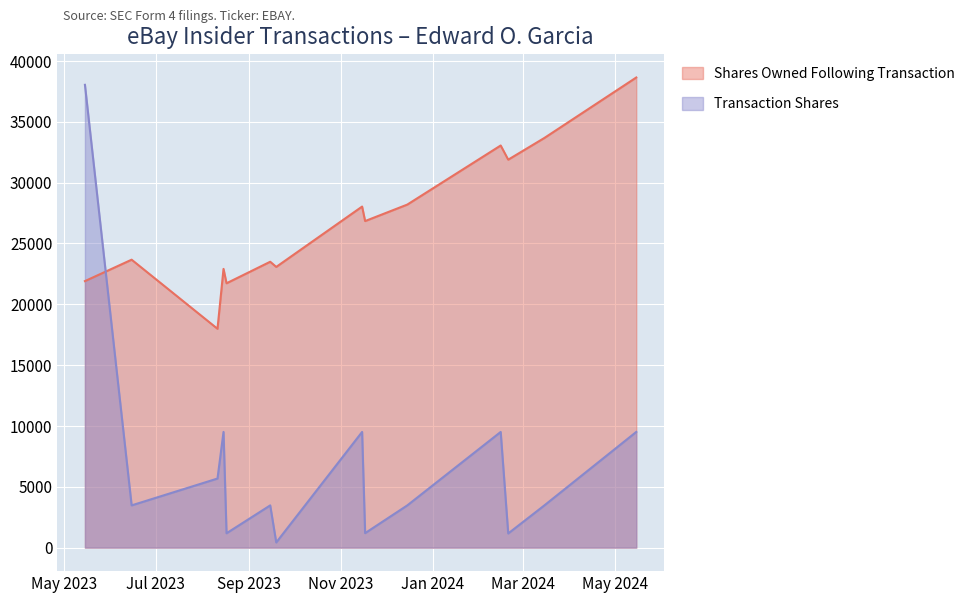

What is the lowest value of the Transaction Shares series?

425